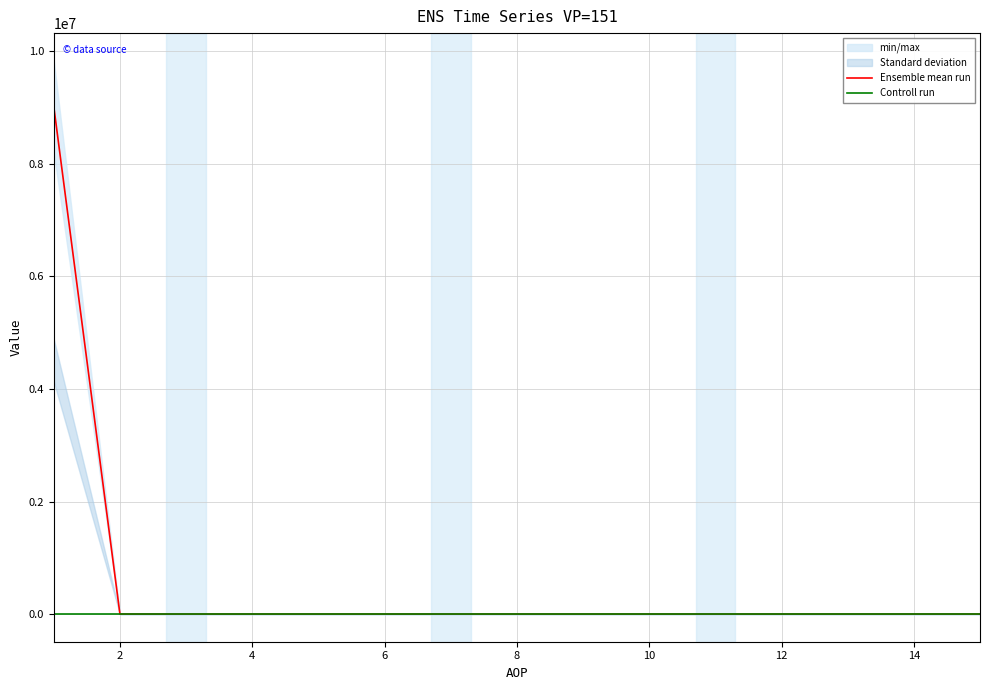

Which series has the largest total across all categories?

Ensemble mean run